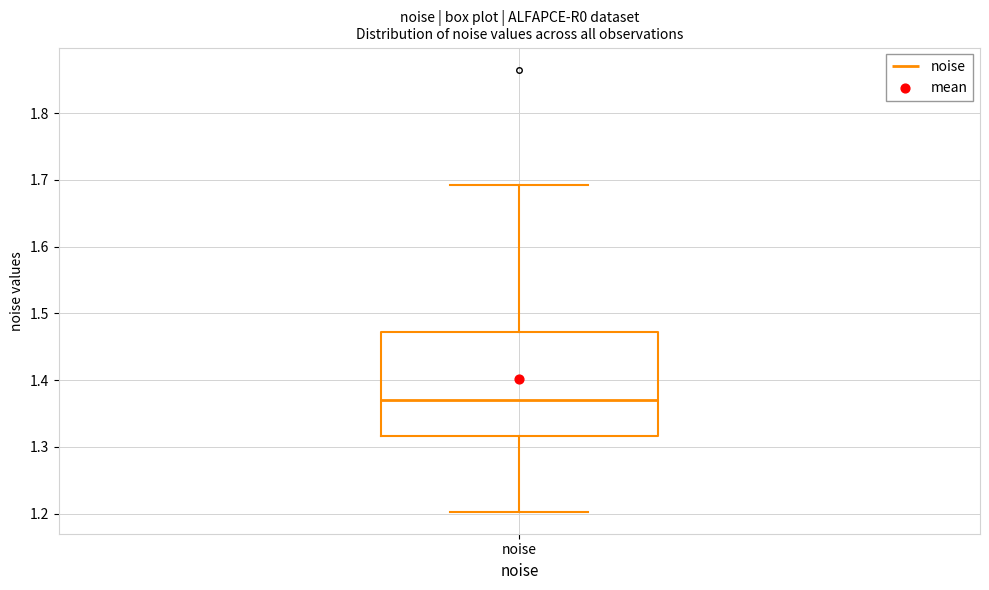

Transcribe this box plot: give where the median line is, the range the box spans, and where the two whiskers end, as read against the y-axis. The values are not printed on the chart, so give them approximately, as read against the axis.

median 1.37, box 1.32 to 1.47, whiskers 1.20 to 1.69